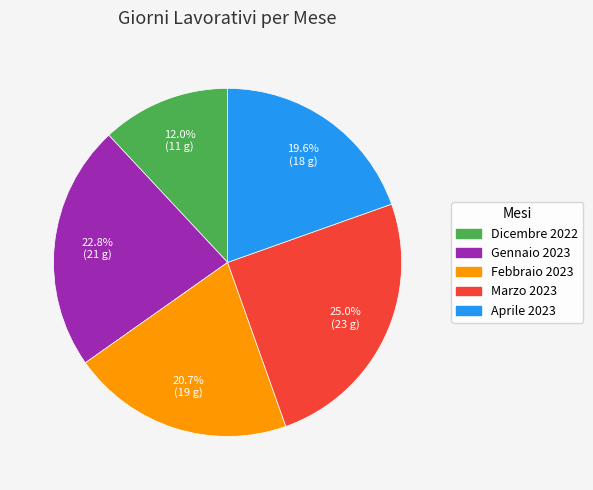

Is it true that Aprile 2023 is 15% of the pie?

False